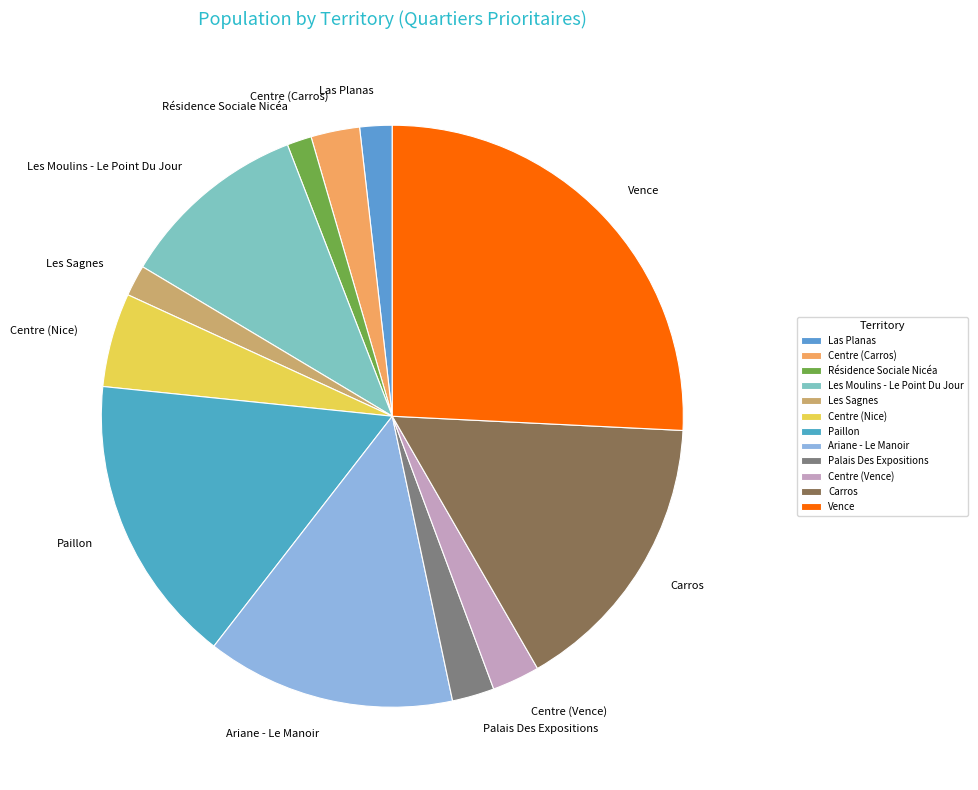

Approximately how many times larger is the value at Les Moulins - Le Point Du Jour compared to Centre (Vence)?

4.0